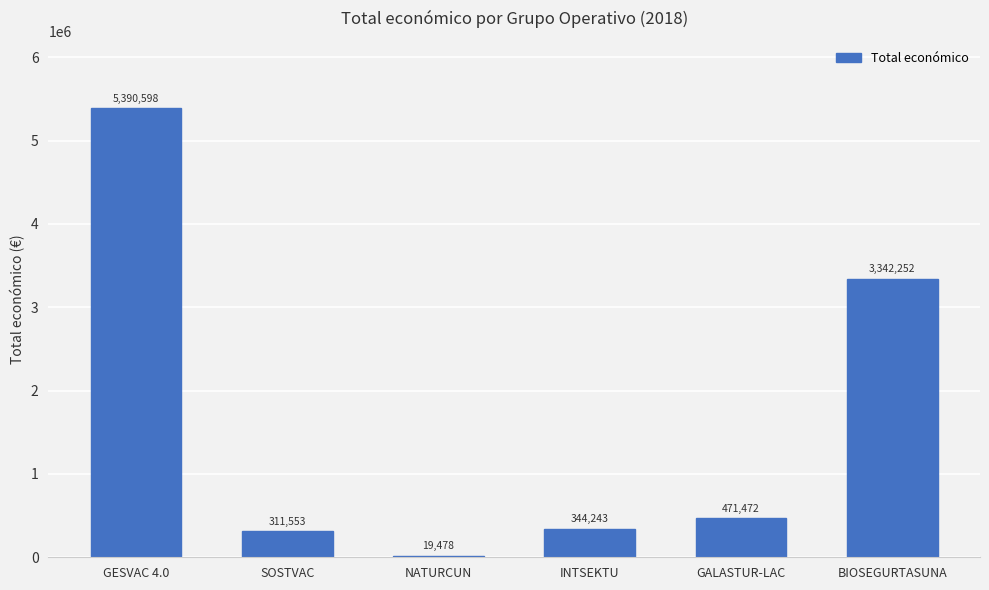

Which category has the highest value across all series?

GESVAC 4.0